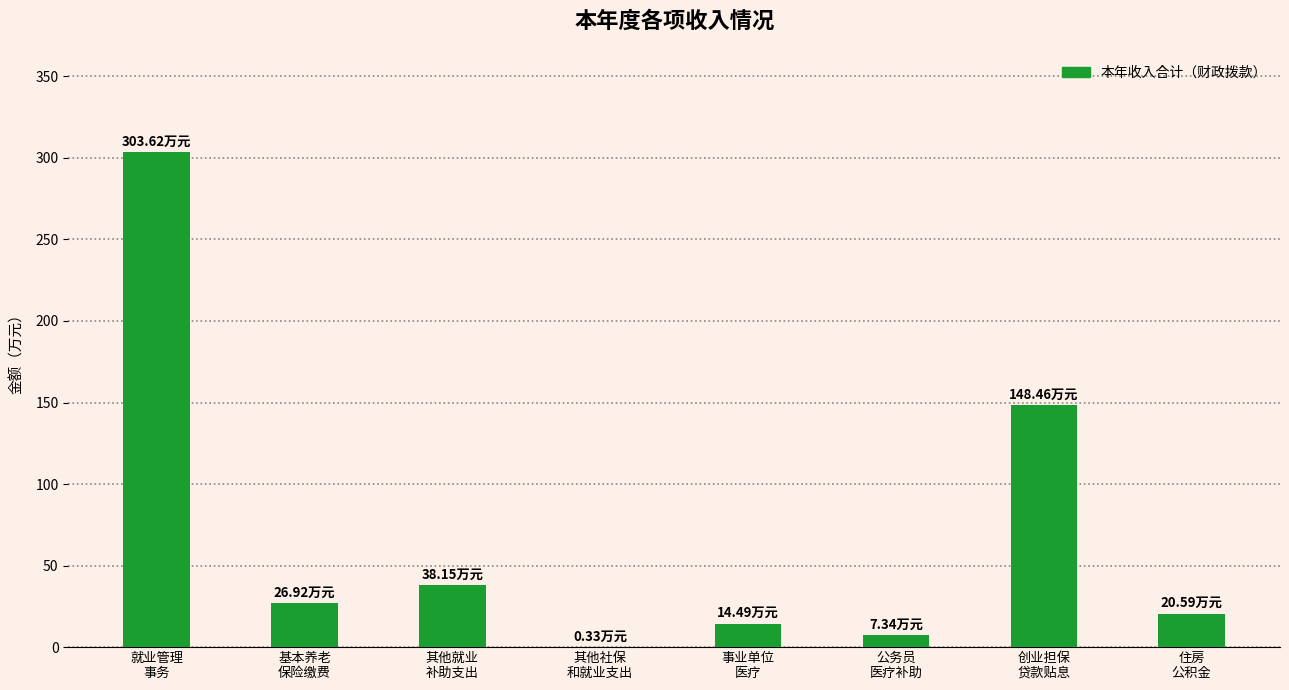

At which category does the chart reach its peak across all series?

就业管理
事务